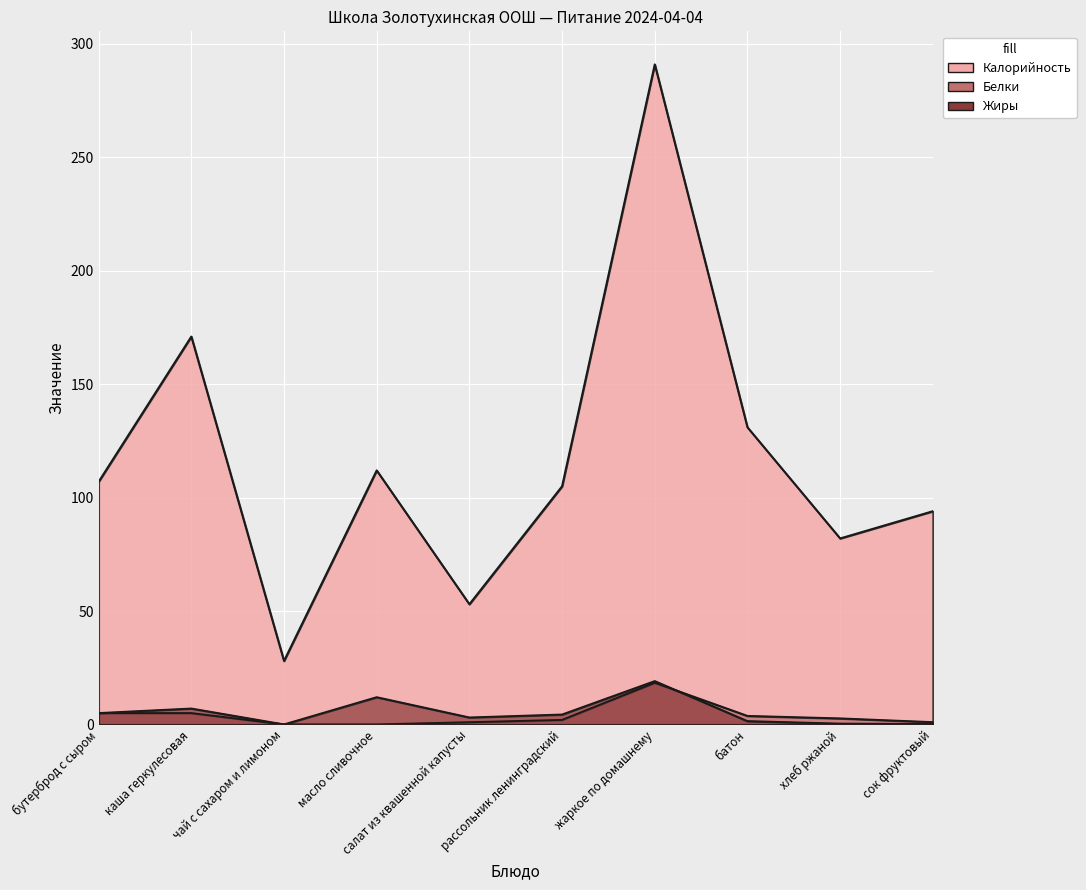

How many series are shown in this chart?

3